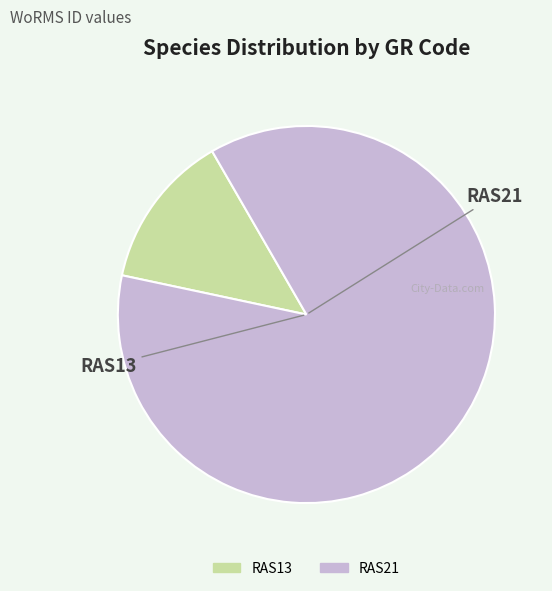

Is RAS21 the majority of the pie?

Yes